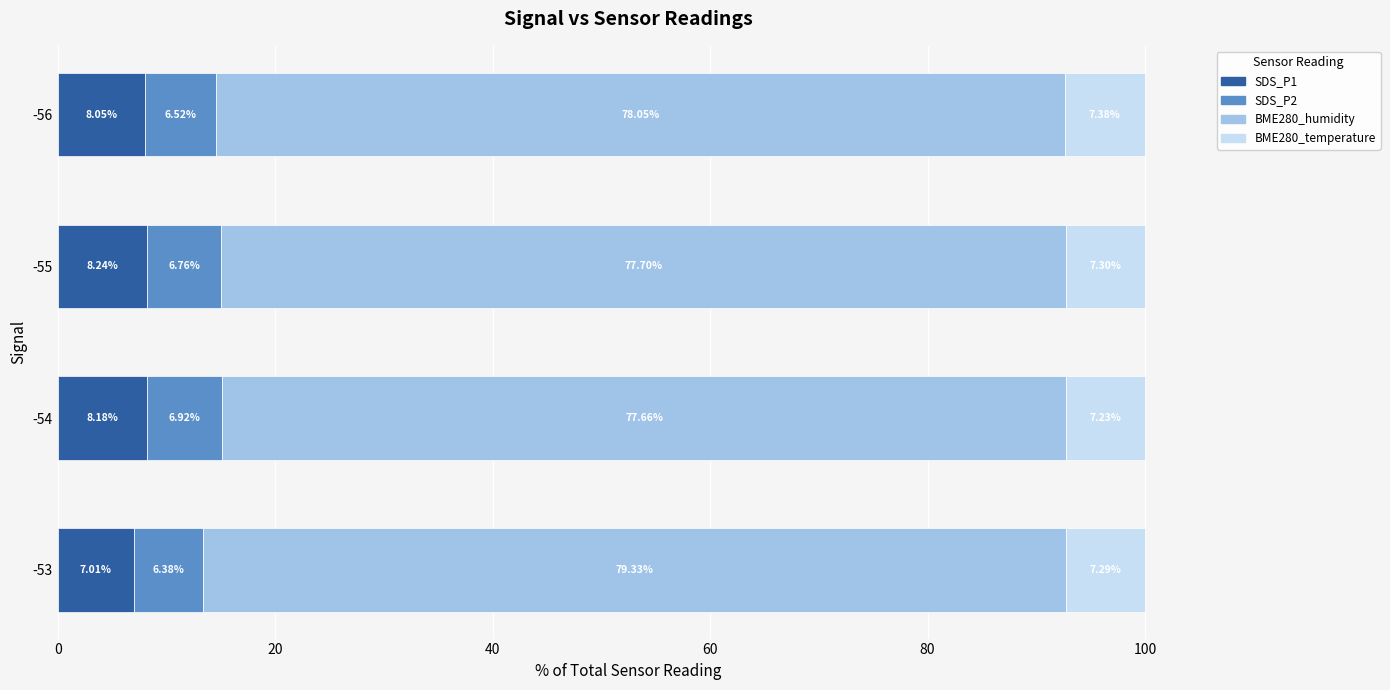

What is the total value across all series at -56?

100.0